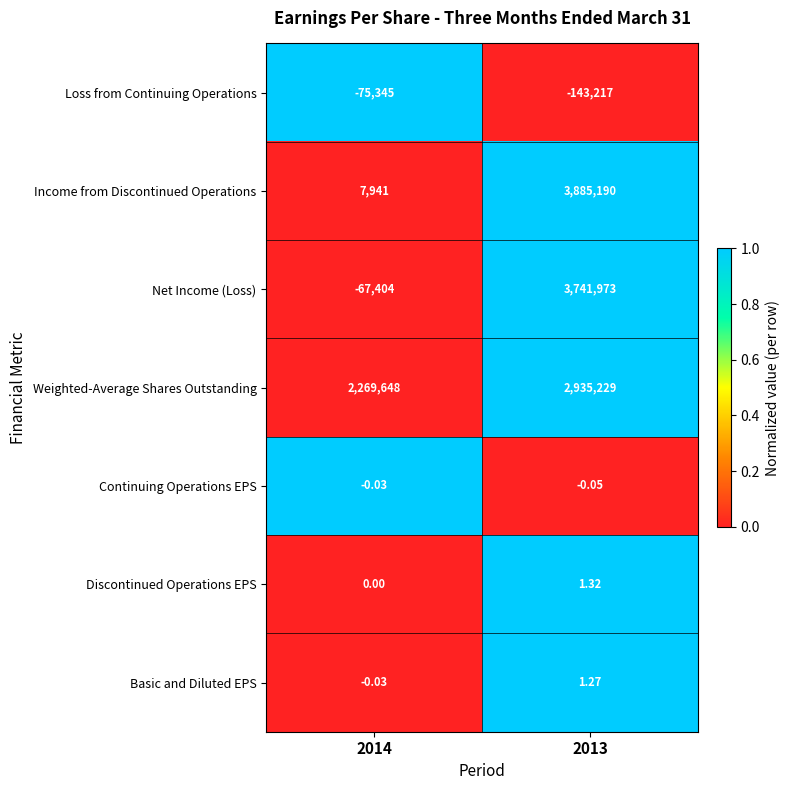

At how many categories does at least one series exceed 0?

2